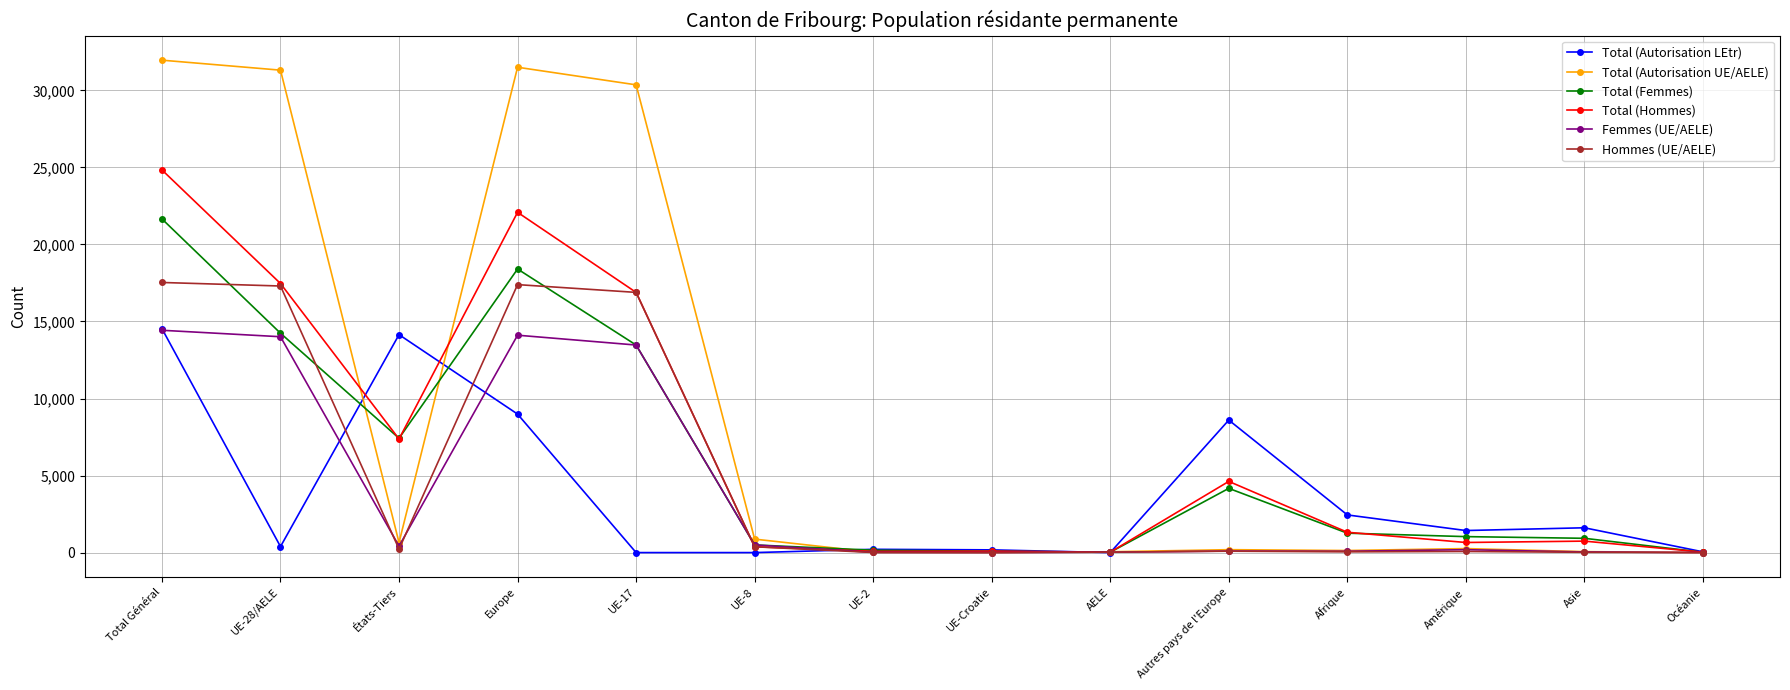

What is the difference between the second highest and second lowest values in the Femmes (UE/AELE) series?

14105